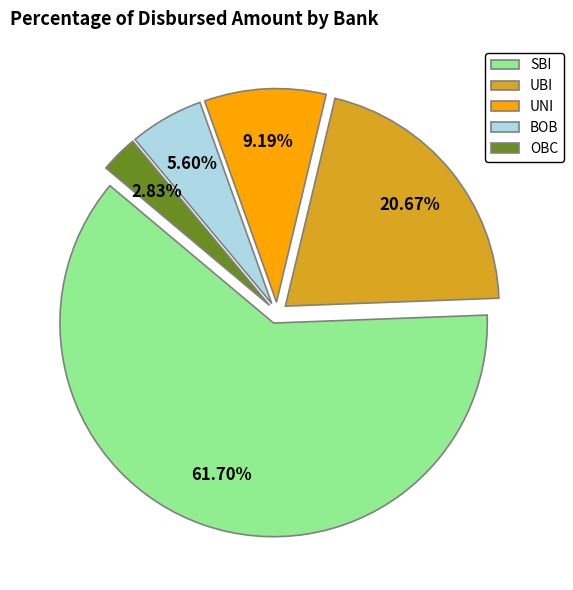

True or false: UNI accounts for 9% of the total.

True